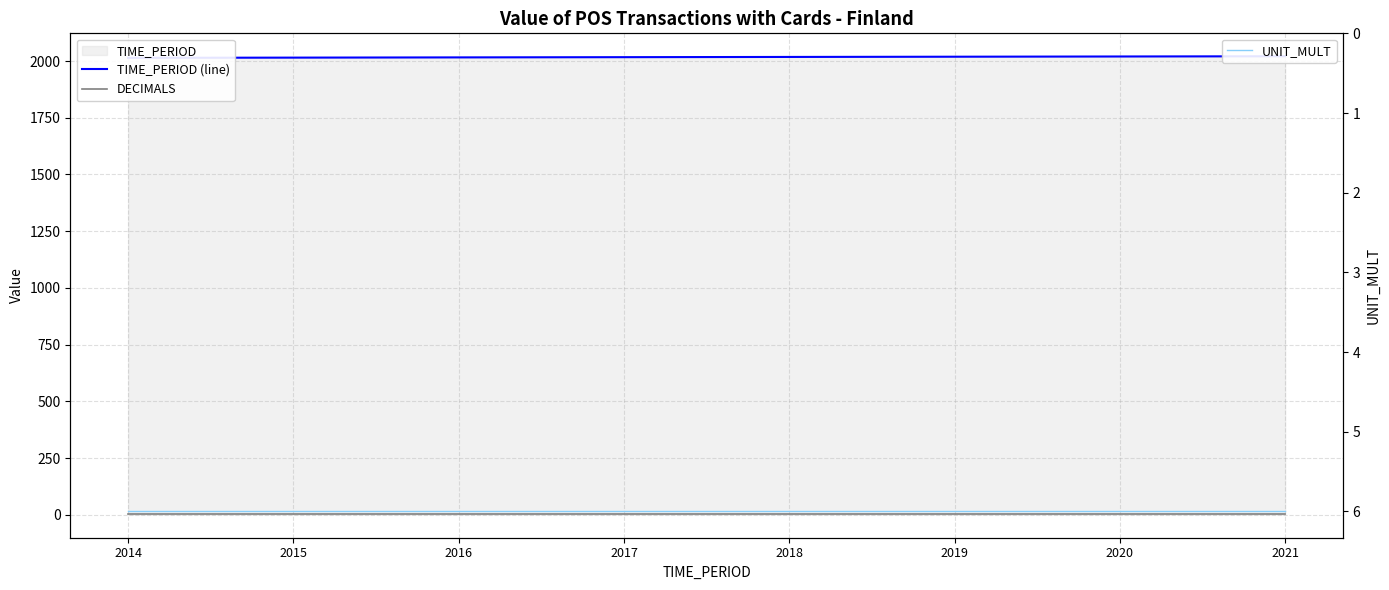

True or false: TIME_PERIOD (line) and UNIT_MULT intersect in this chart.

False